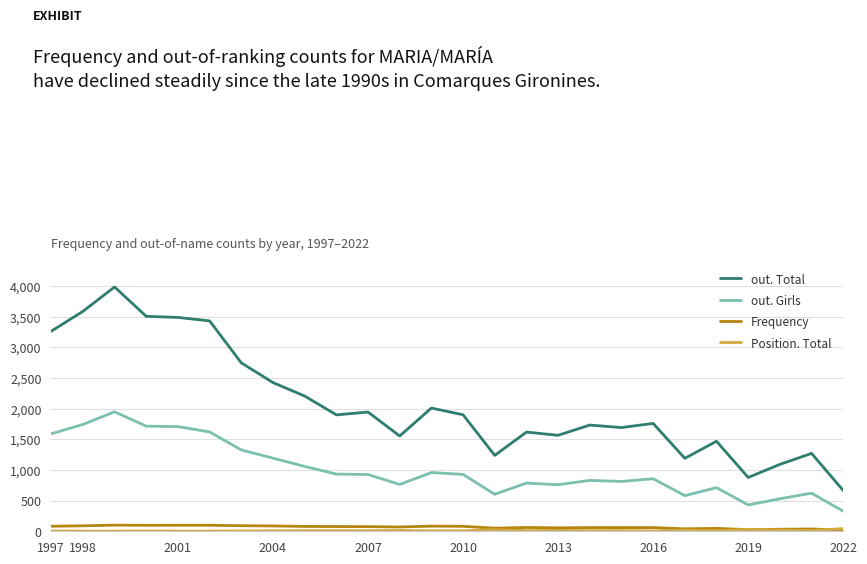

In Frequency, how many points are lower than both neighbors (excluding endpoints)?

6